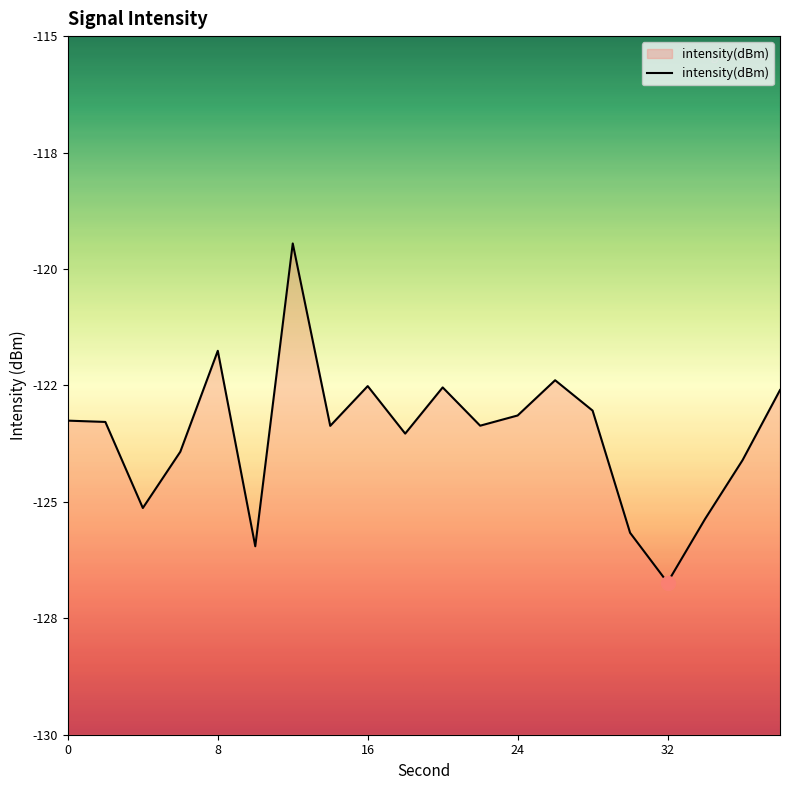

How many values are below -123?

14